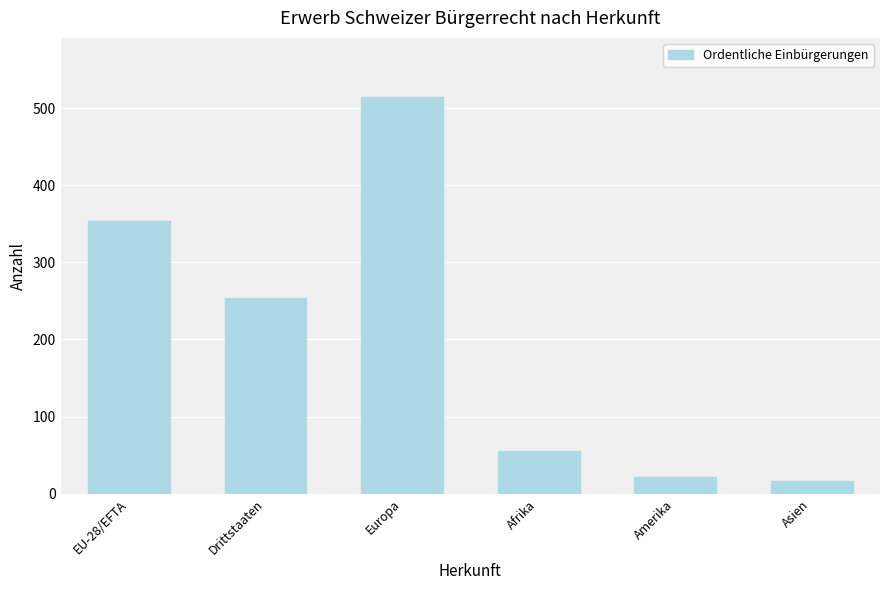

What is the difference between the maximum and minimum values?

498